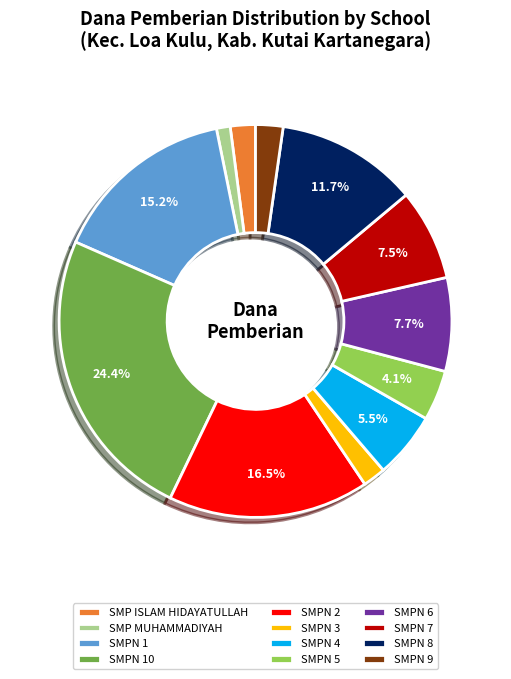

Which has a higher value, SMPN 6 or SMPN 8?

SMPN 8